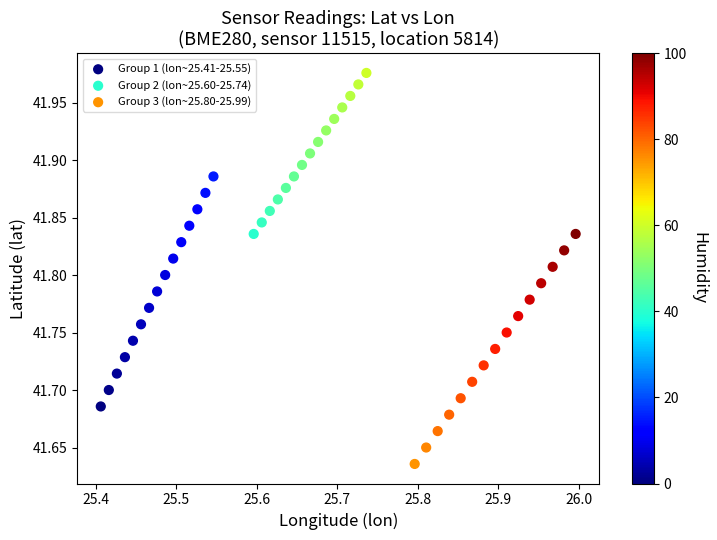

Which series contains the highest Y value?

Group 2 (lon~25.60-25.74)